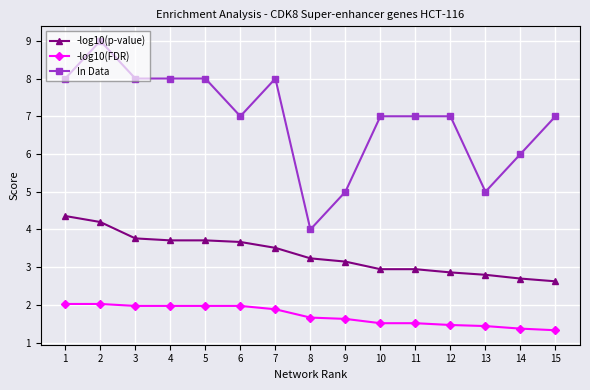

What is the value of the -log10(p-value) point at the 8th from the left?

3.2